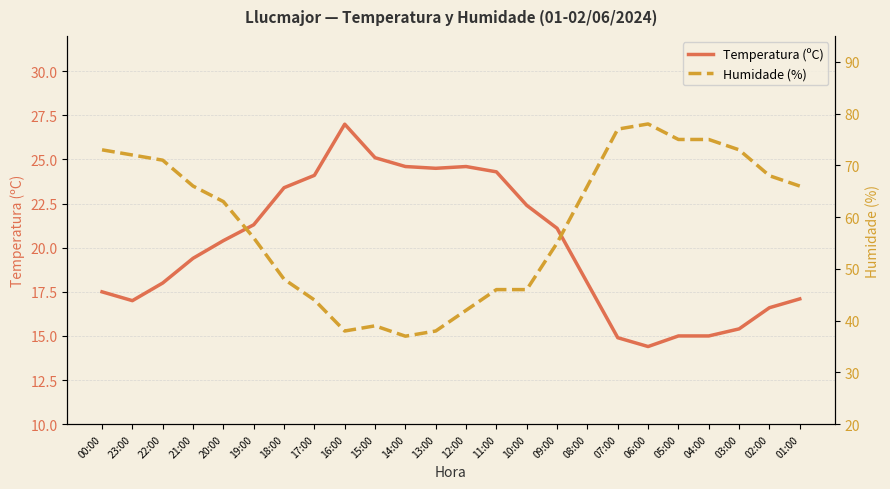

Rank the series by their maximum value, from lowest to highest.

Temperatura (ºC), Humidade (%)